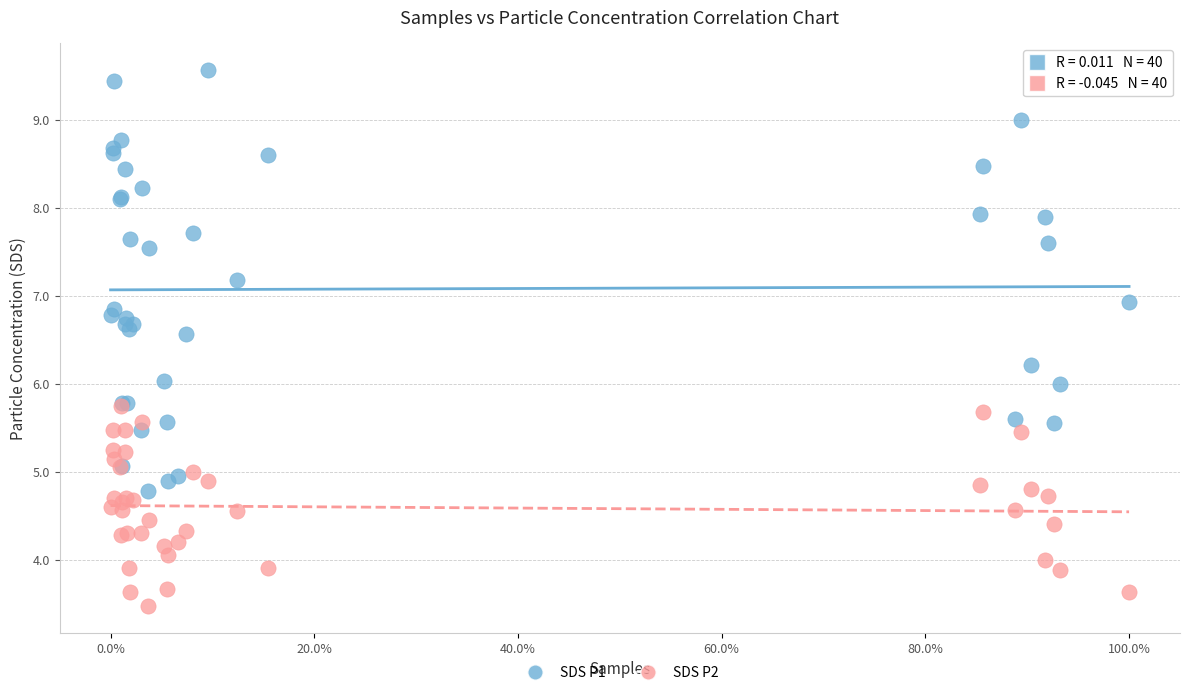

Which series has the largest Y range (max minus min)?

SDS P1